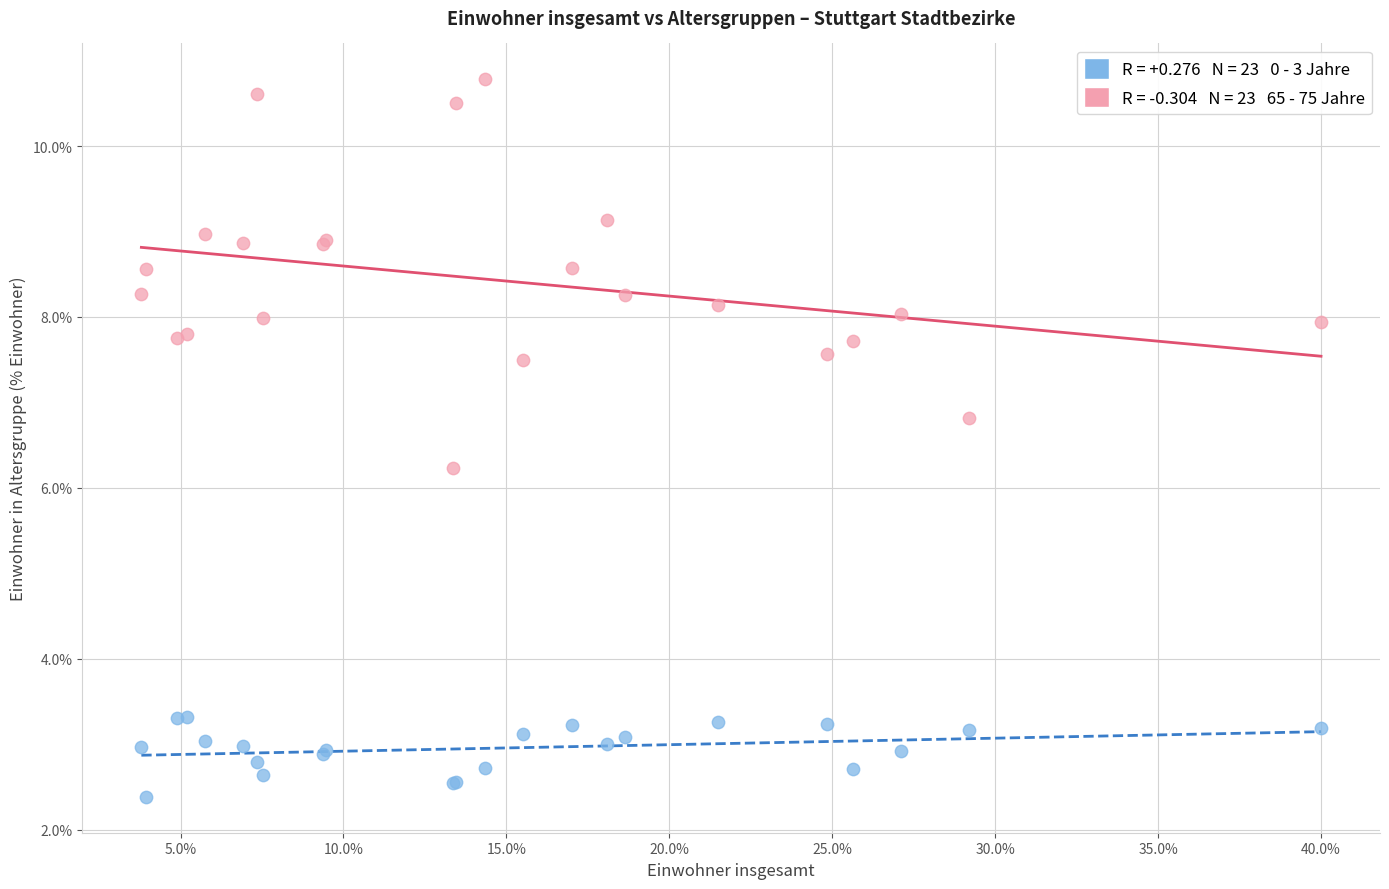

Across all series, what Y value is closest to 6?

6.2